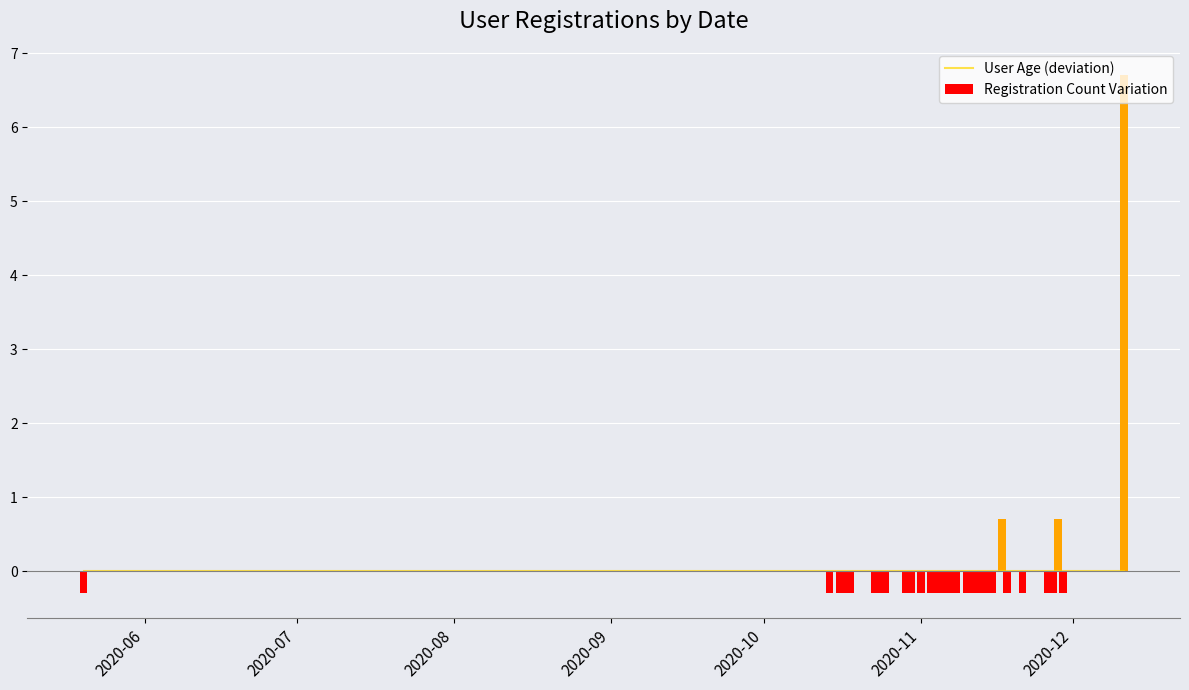

What is the smallest value displayed?

-0.3